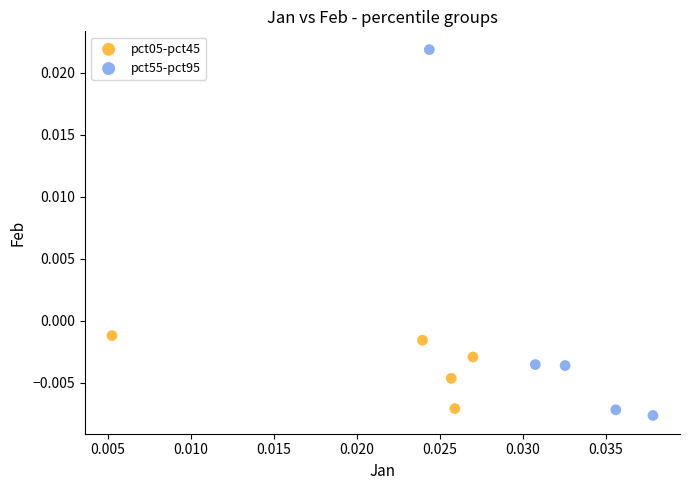

Which series has the widest spread of Y values?

pct55-pct95